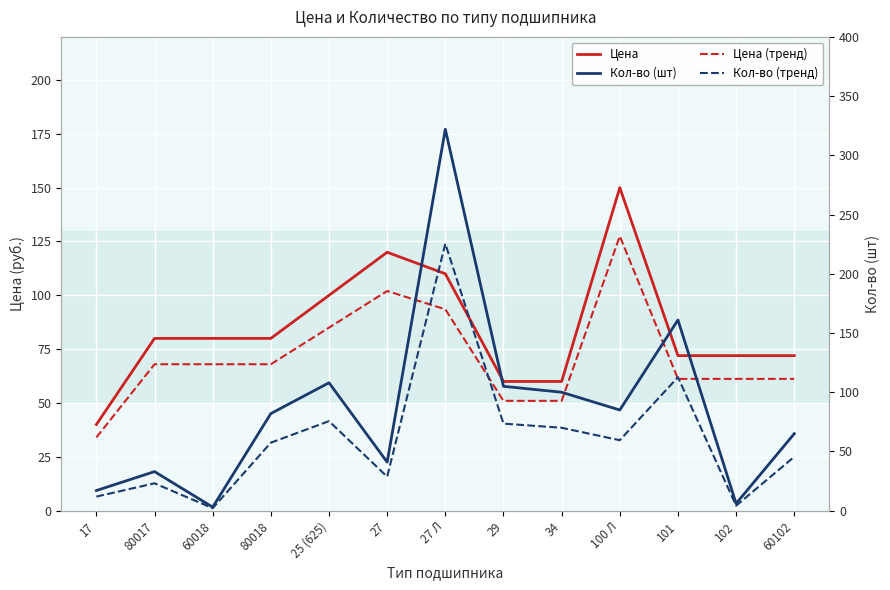

After their last crossing, which series has the higher values: Кол-во (шт) or Цена?

Цена